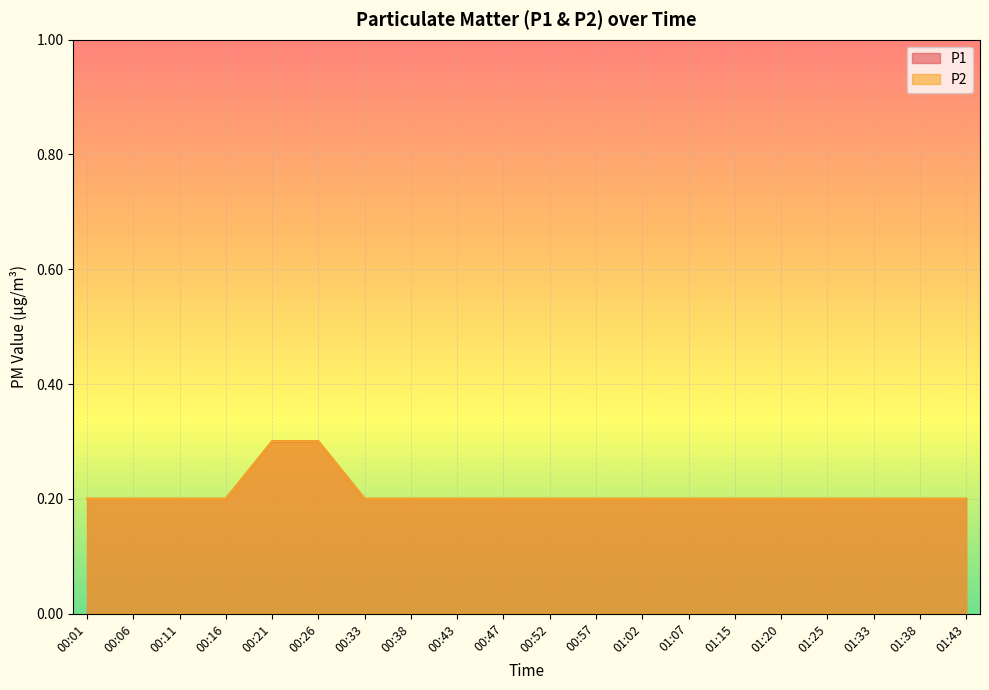

Which series changed the most between 00:16 and 00:38?

P1